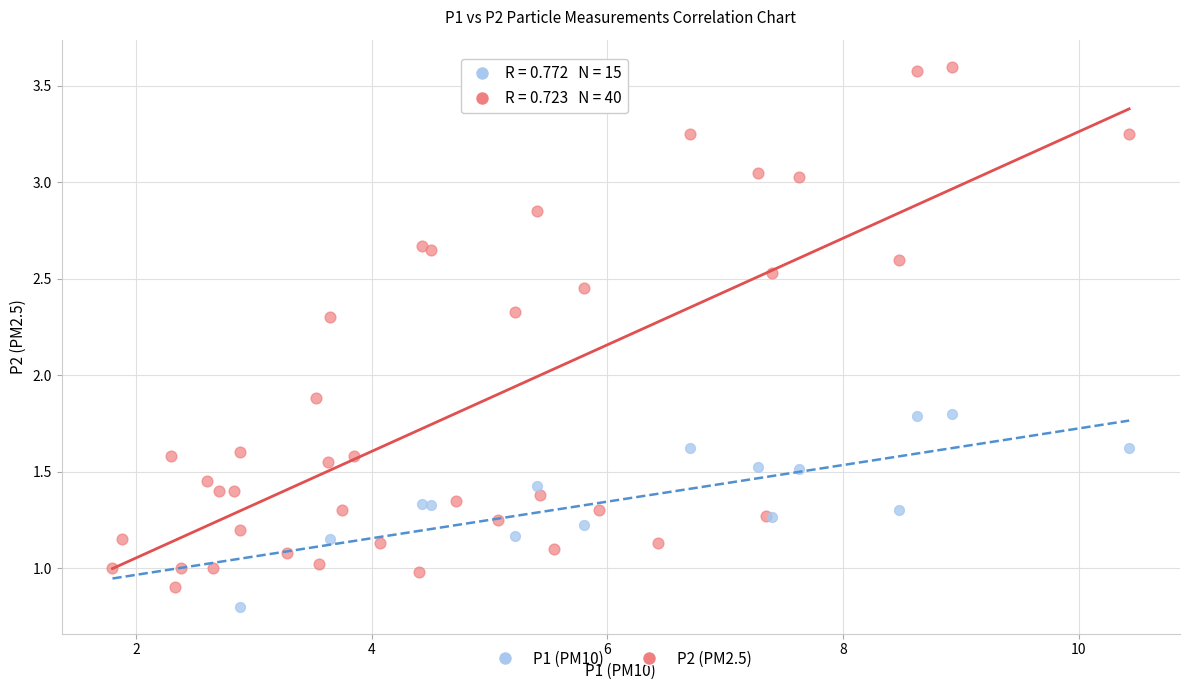

Which series has the widest spread of Y values?

P2 (PM2.5)